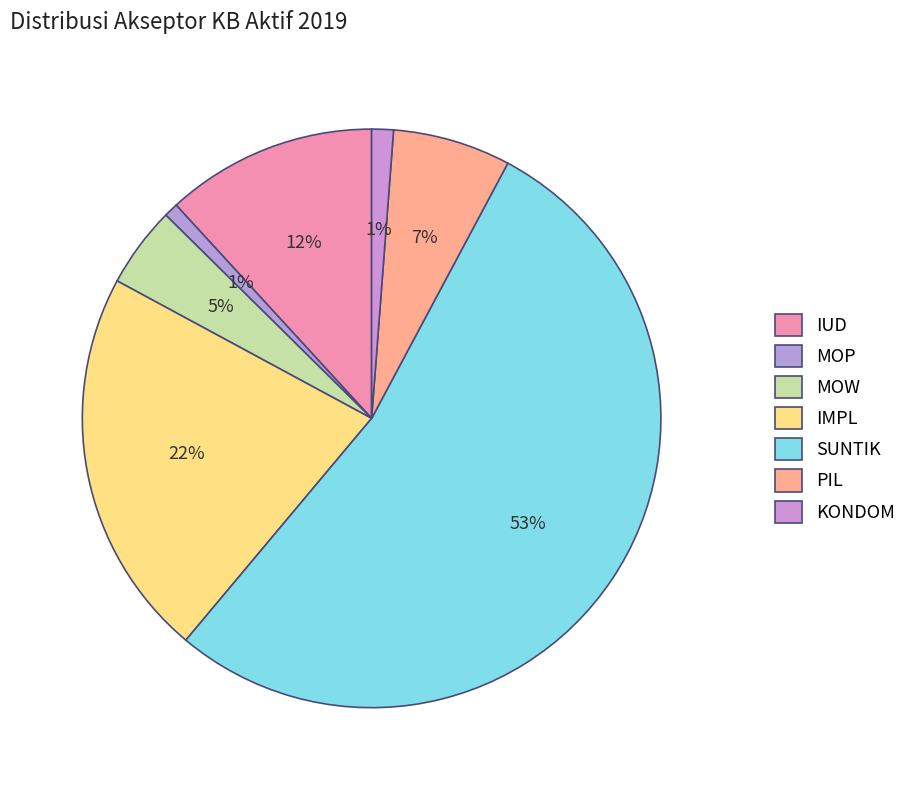

How many segments does this pie chart have?

7